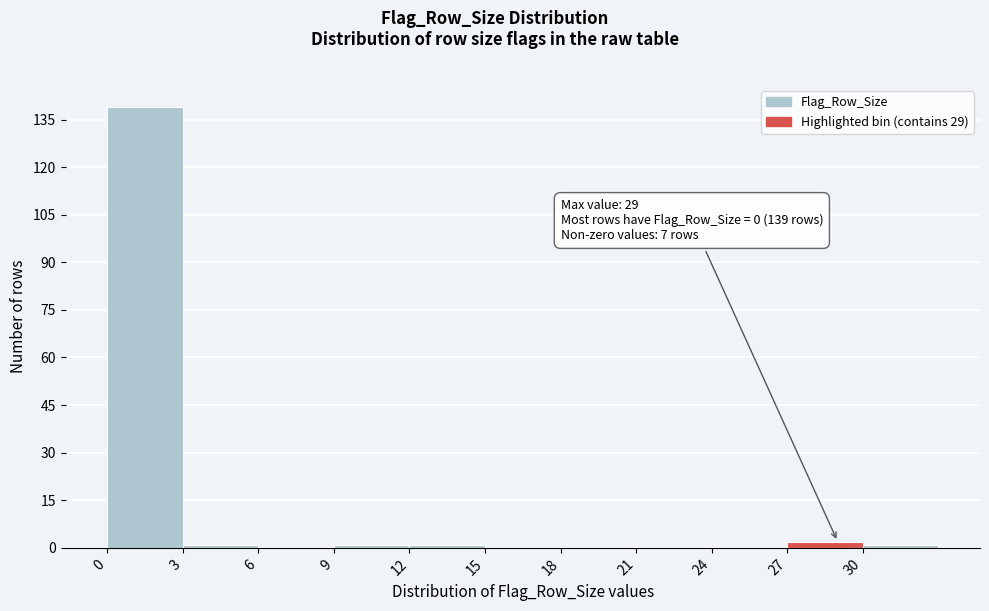

Over which range of the x-axis is the bar tallest?

0 to 3